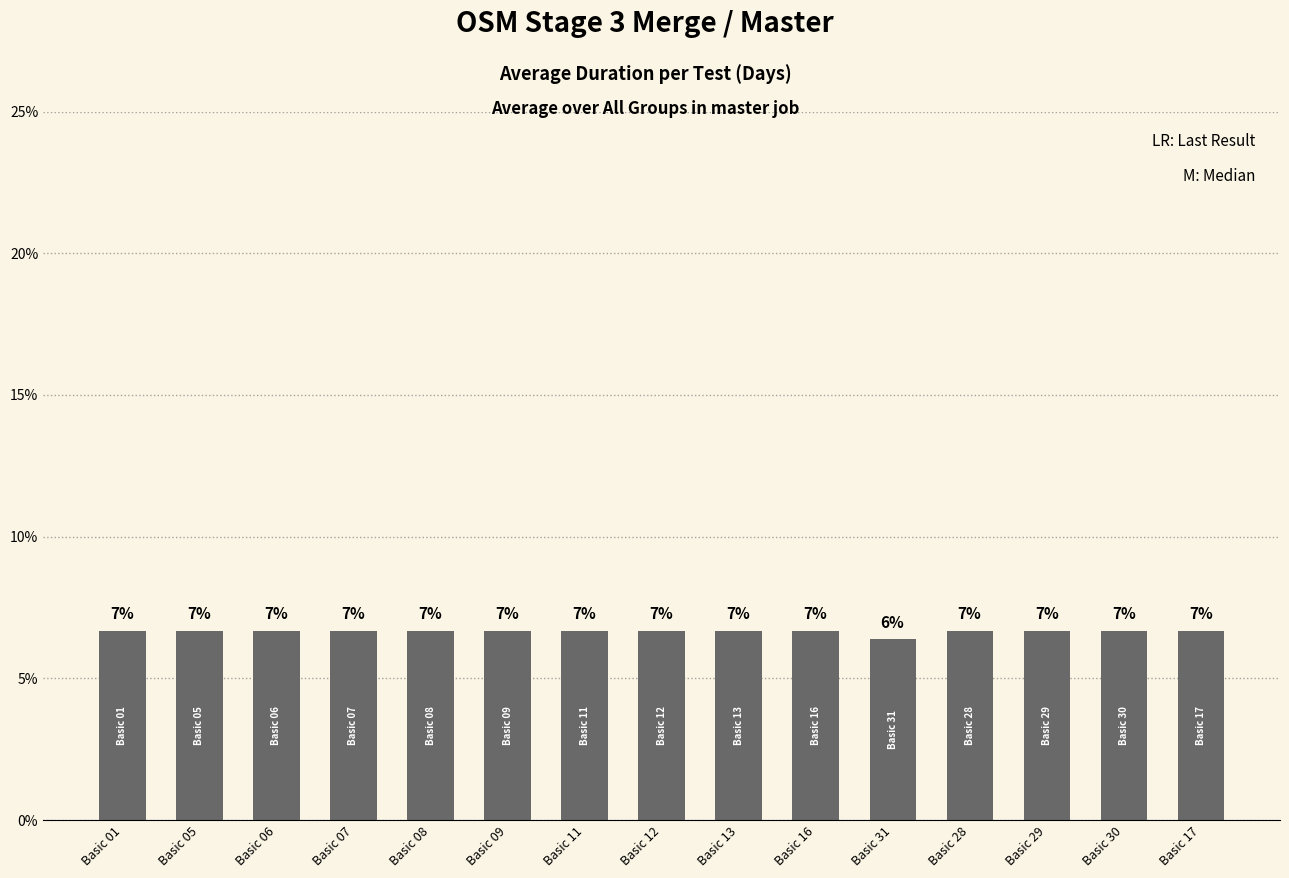

What is the sum of all values?

100.0